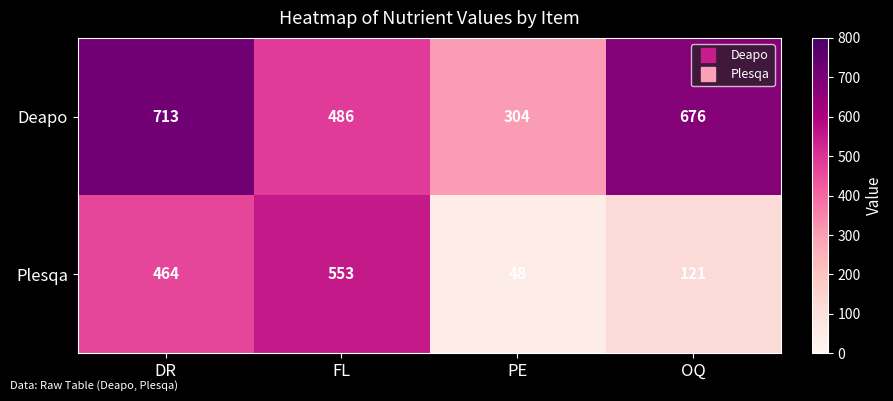

Rank the series at PE from highest to lowest value.

Deapo, Plesqa